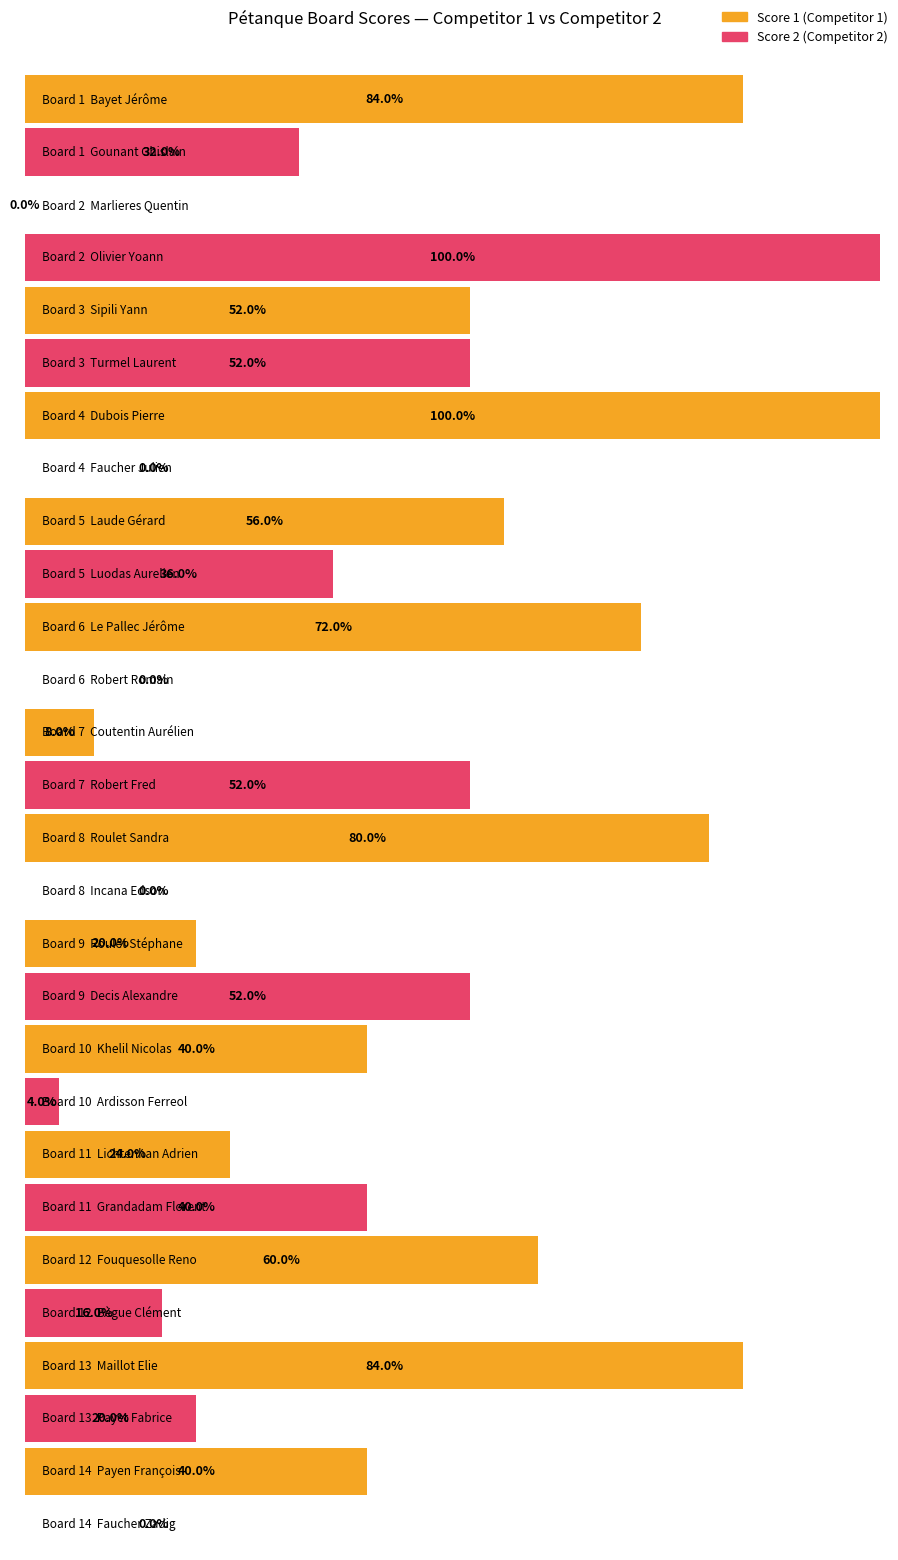

At how many categories does at least one series exceed 3?

14